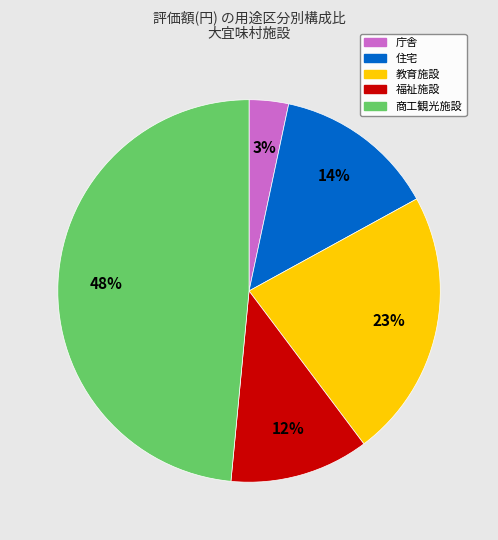

Rank the categories by value from highest to lowest.

商工観光施設, 教育施設, 住宅, 福祉施設, 庁舎